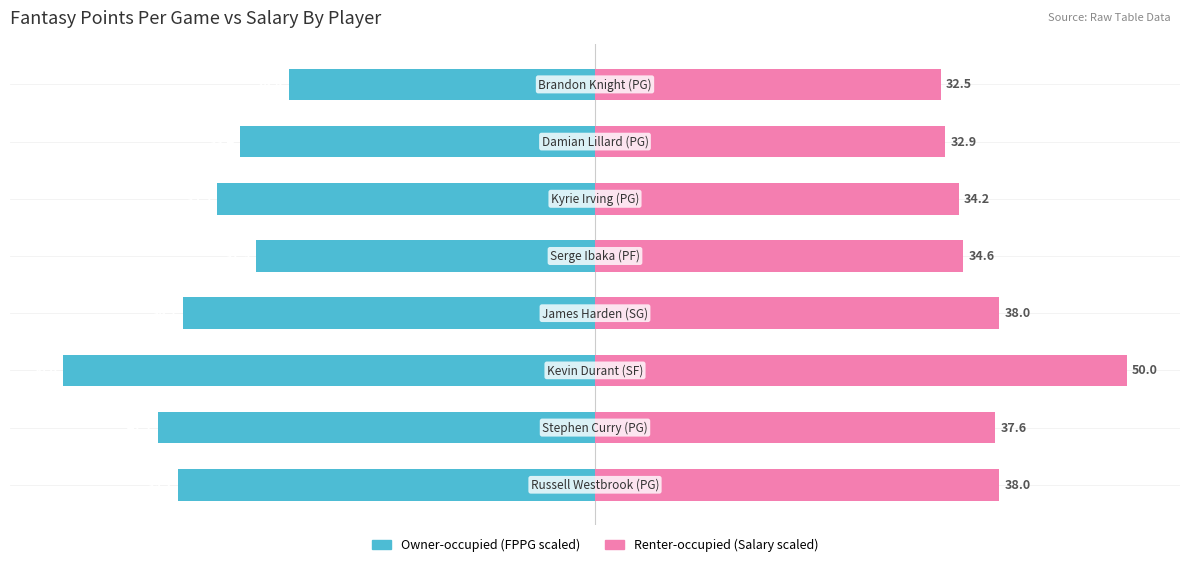

True or false: Owner-occupied has a value of -31.9 at 4.

True